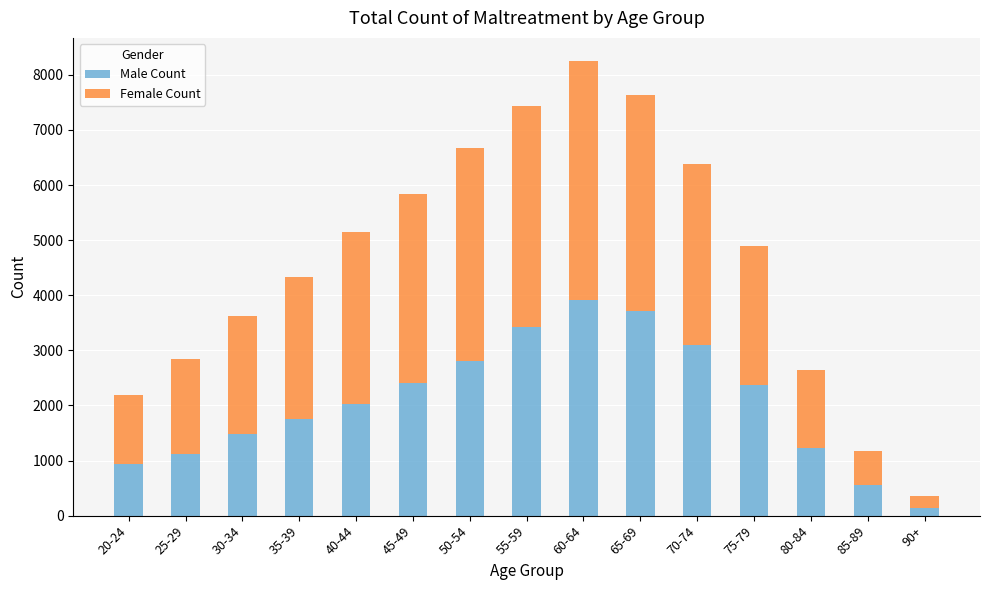

Which category has the highest value in the Male Count series?

60-64